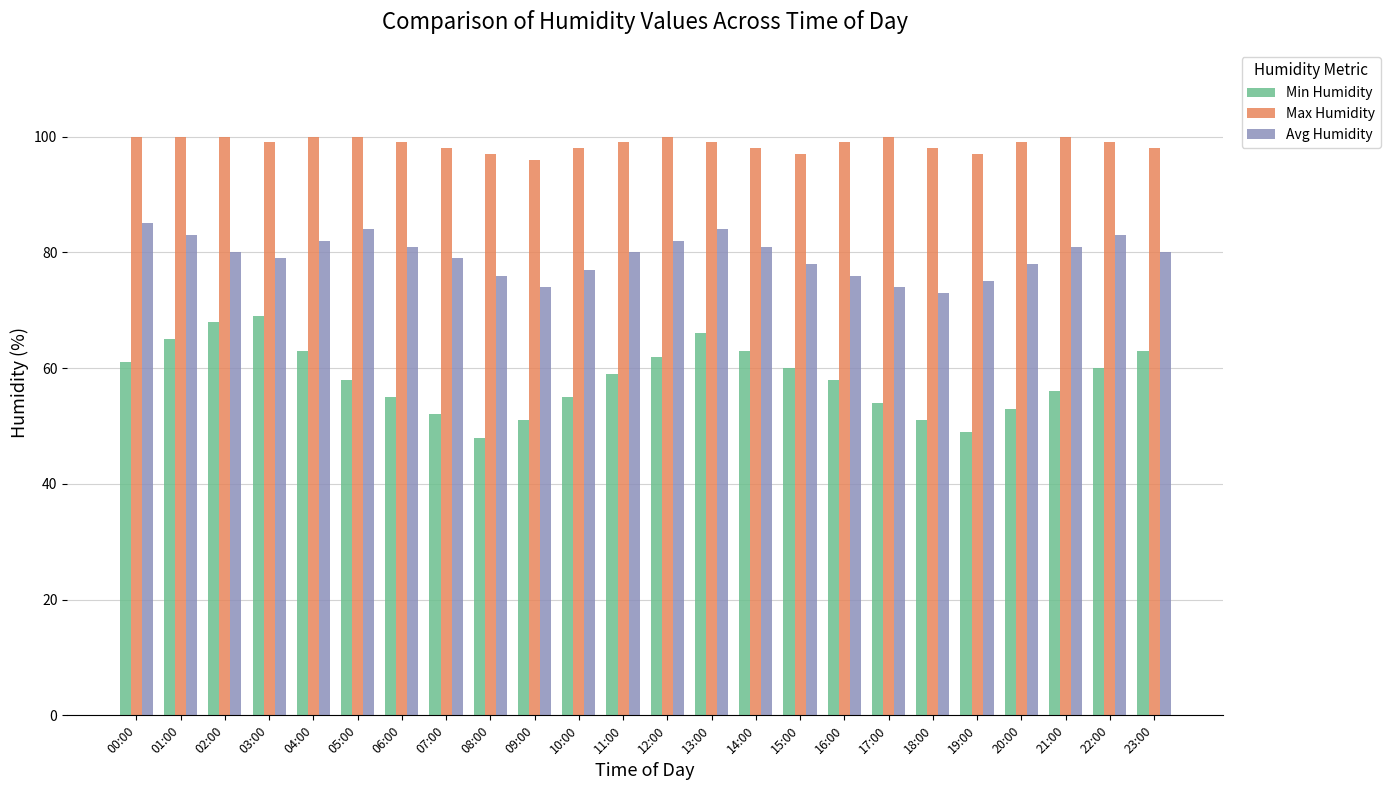

What is the difference between the Max Humidity values at 20:00 and 15:00?

2